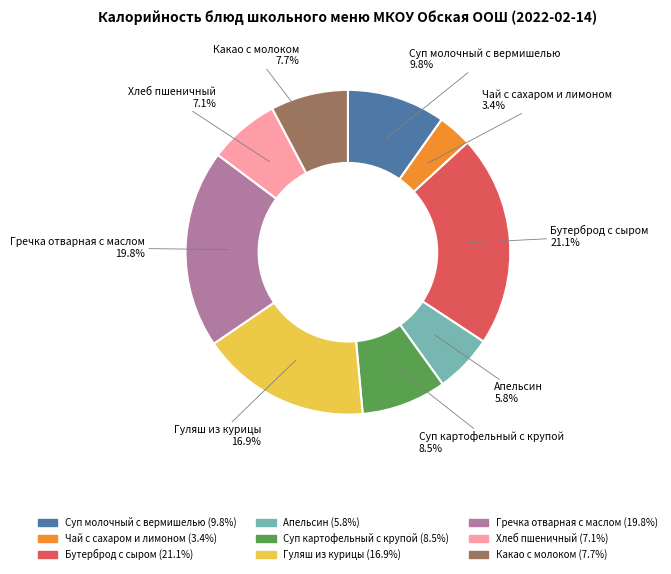

Rank the categories by value from lowest to highest.

Чай с сахаром и лимоном, Апельсин, Хлеб пшеничный, Какао с молоком, Суп картофельный с крупой, Суп молочный с вермишелью, Гуляш из курицы, Гречка отварная с маслом, Бутерброд с сыром